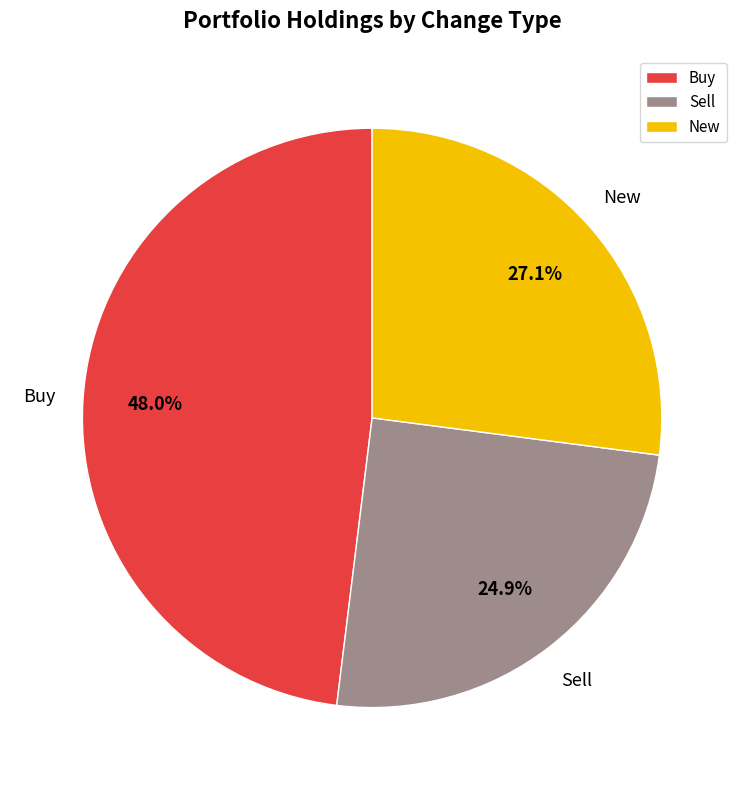

What is the smallest slice in the pie chart?

Sell